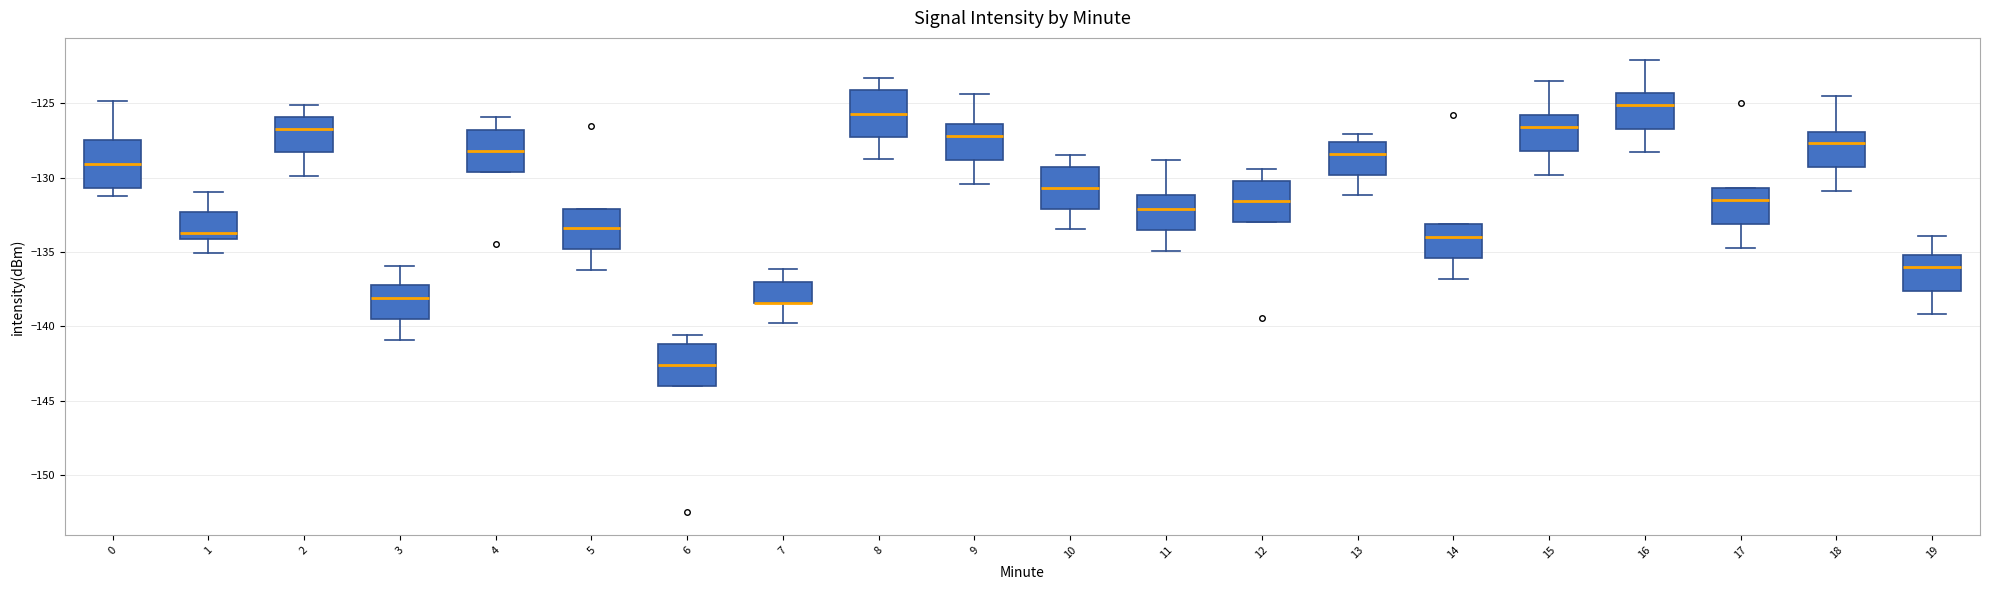

Where does the upper whisker of the box at x = 15 end on the y-axis? The values are not printed on the chart, so give them approximately, as read against the axis.

-123.5